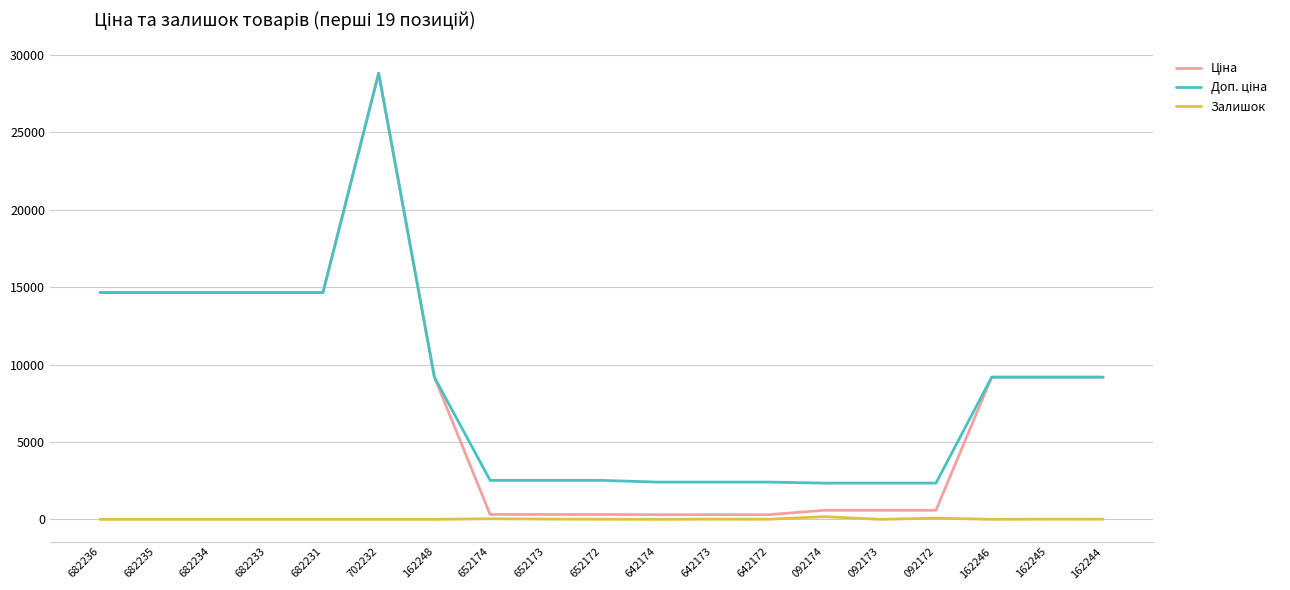

Is it true that Залишок equals 6.0 at 642172?

True